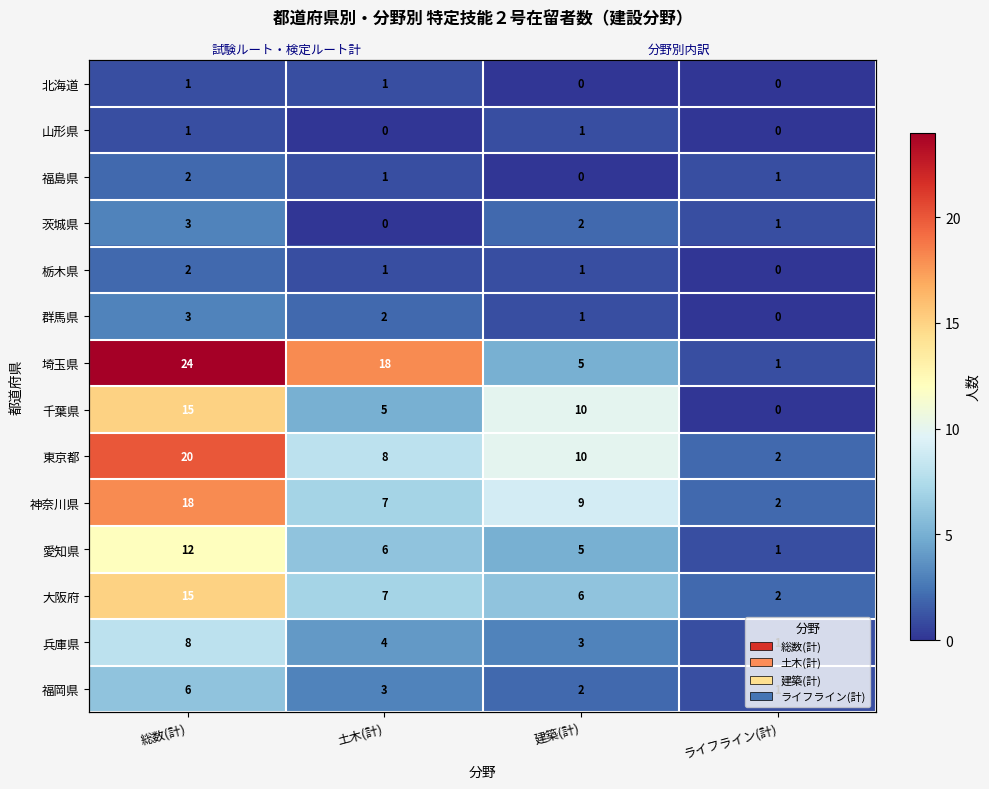

What is the spread (max minus min) of values at 土木(計)?

18